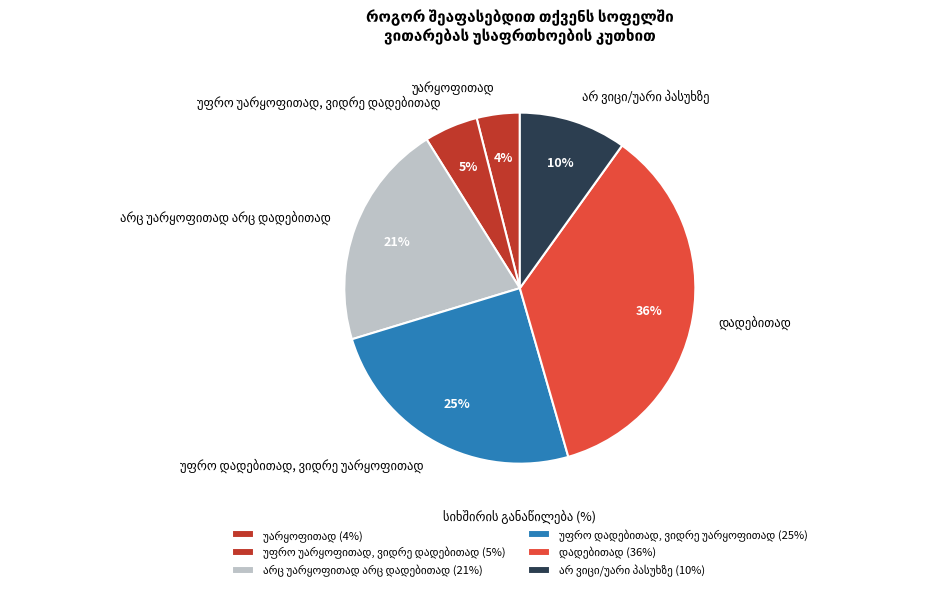

To the nearest percent, what is the difference between the largest and smallest slice percentages?

32%